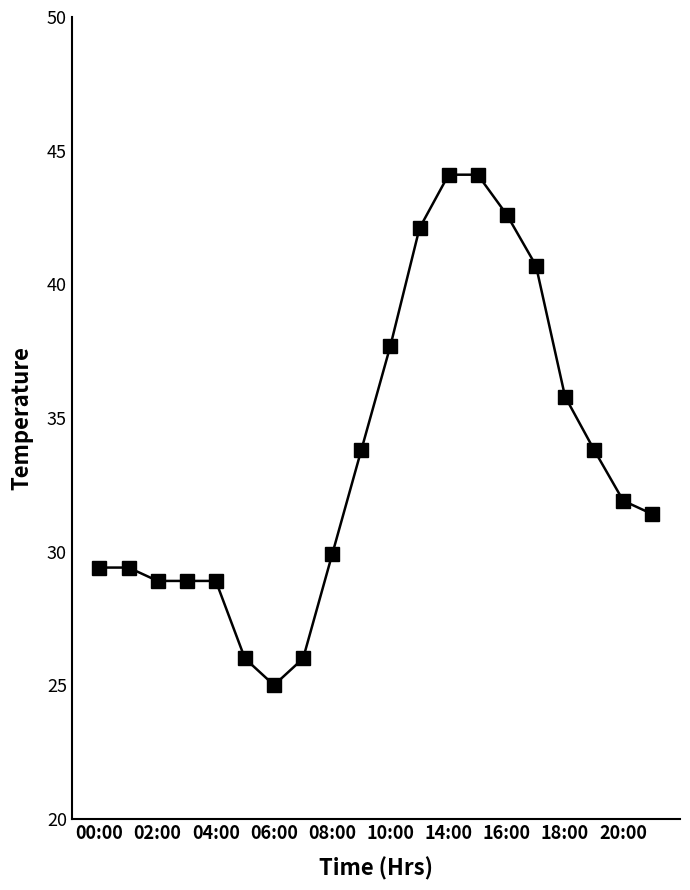

How many values are below 31?

9